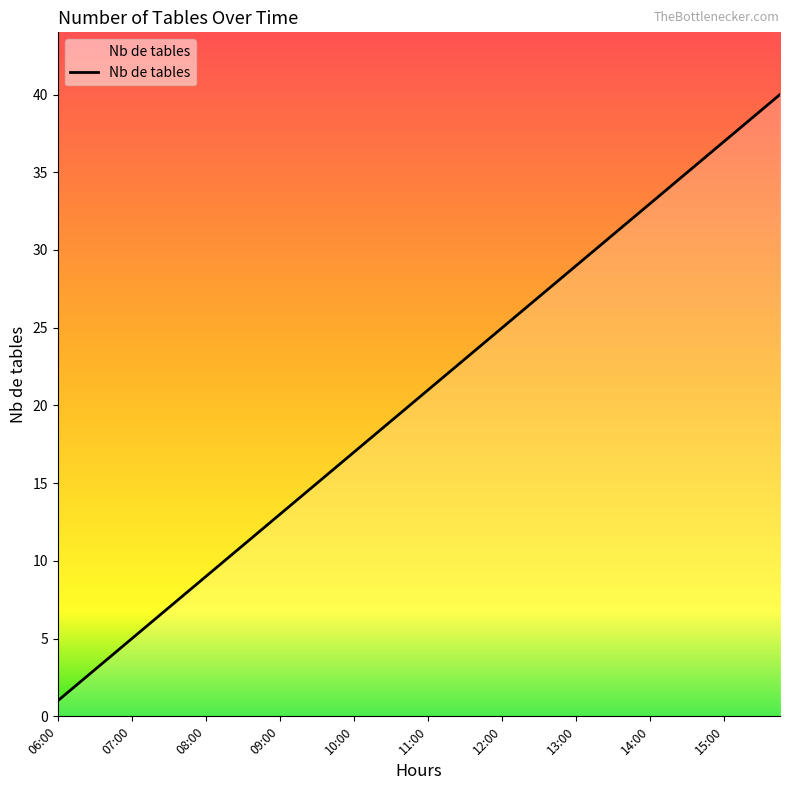

What is the maximum value shown in the chart?

40